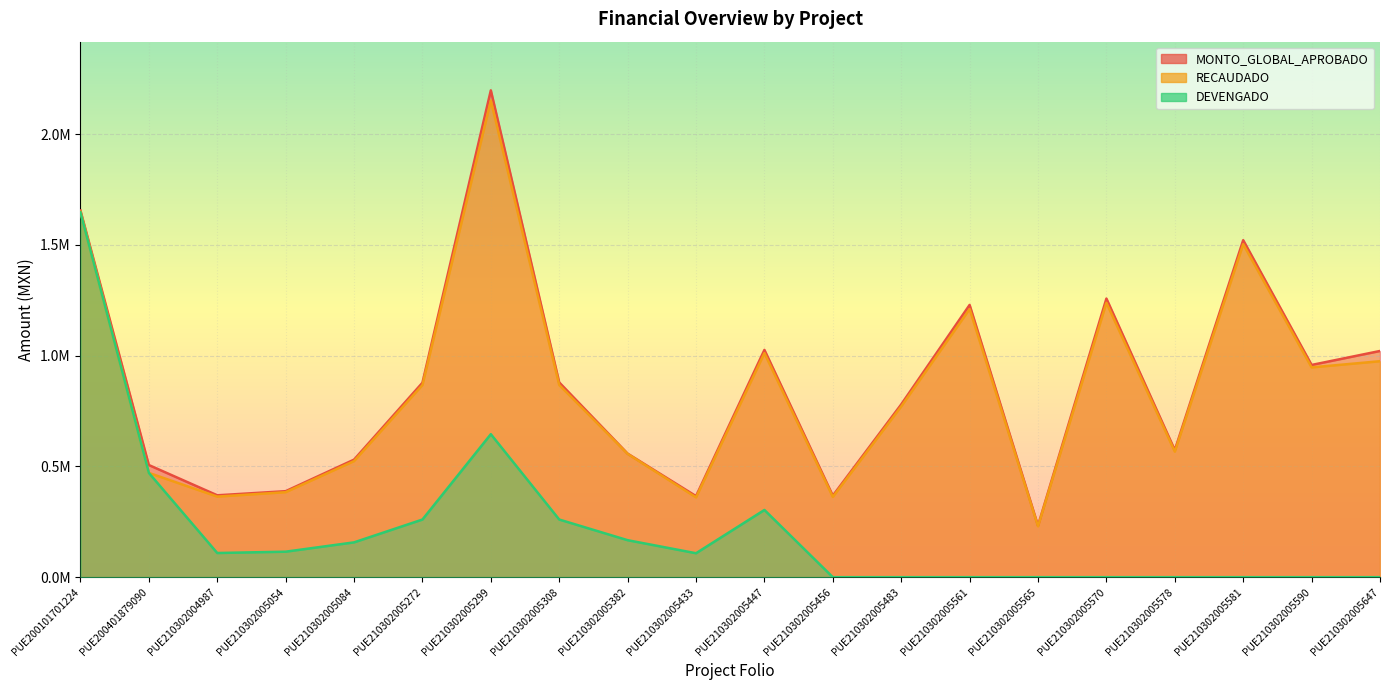

The DEVENGADO series shows 303387.8 at PUE210302005447. True or false?

True